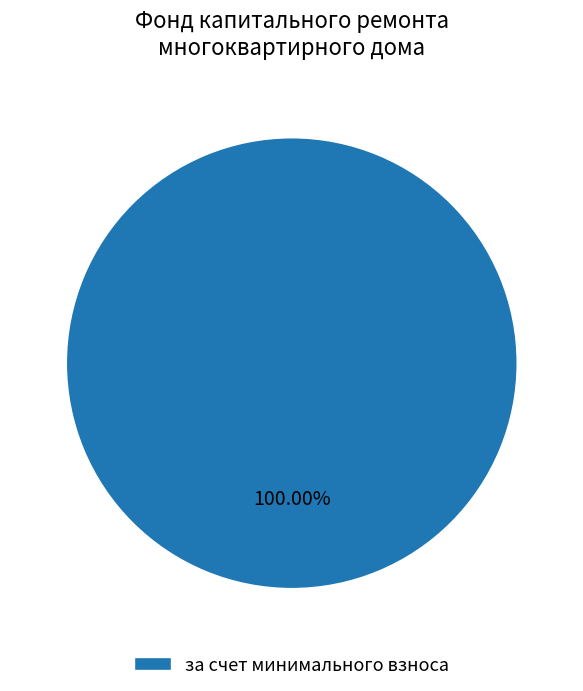

Count the number of slices in the pie.

1